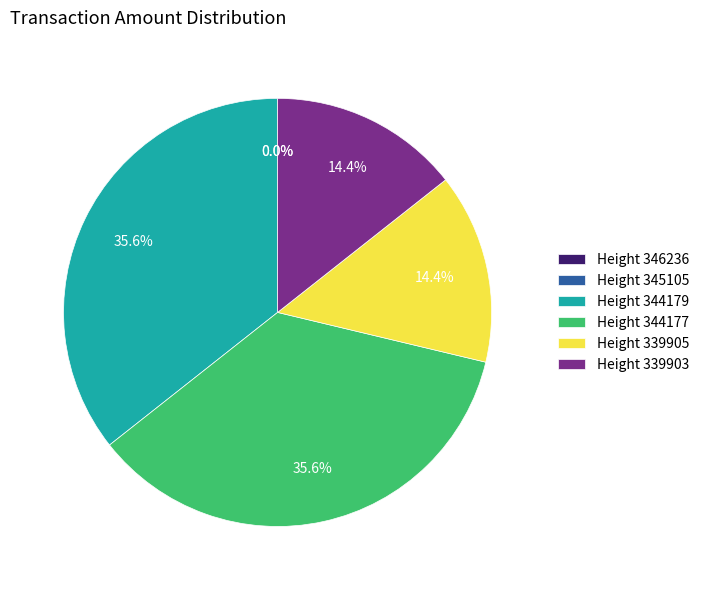

Does Height 339903 represent more than half of the total?

No